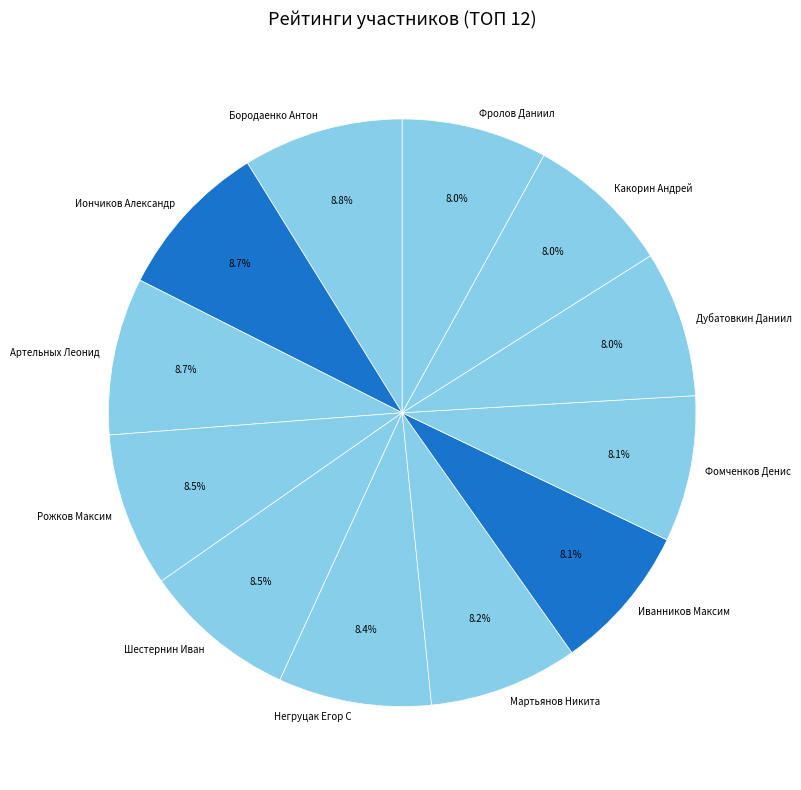

What percentage is NOT represented by Фролов Даниил?

92.0%